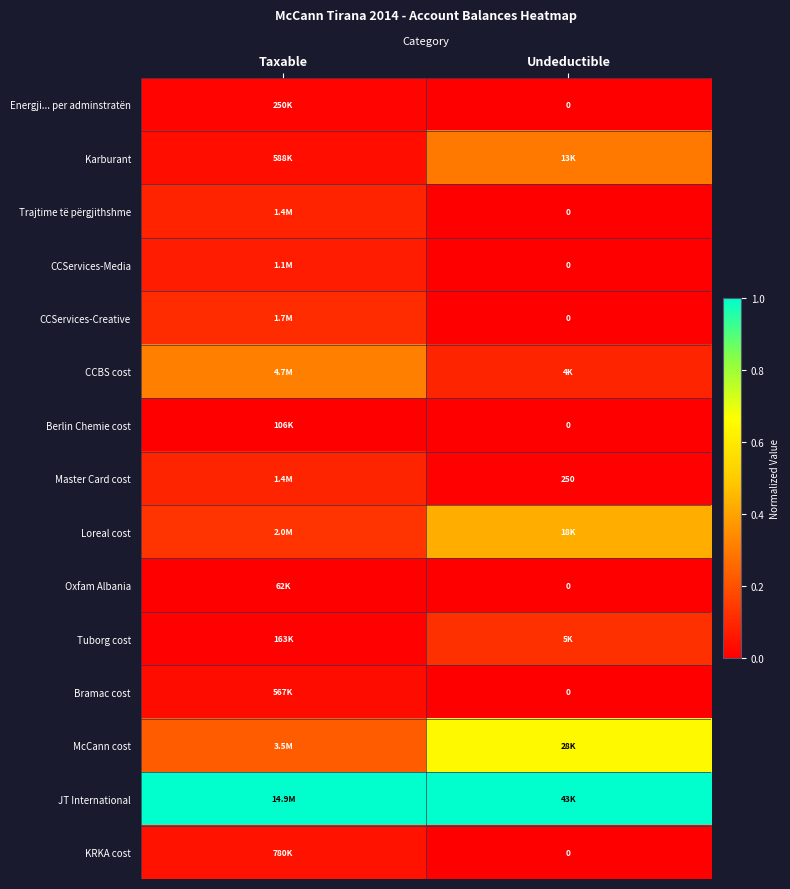

What is the difference between the highest and lowest values at Undeductible?

1.0